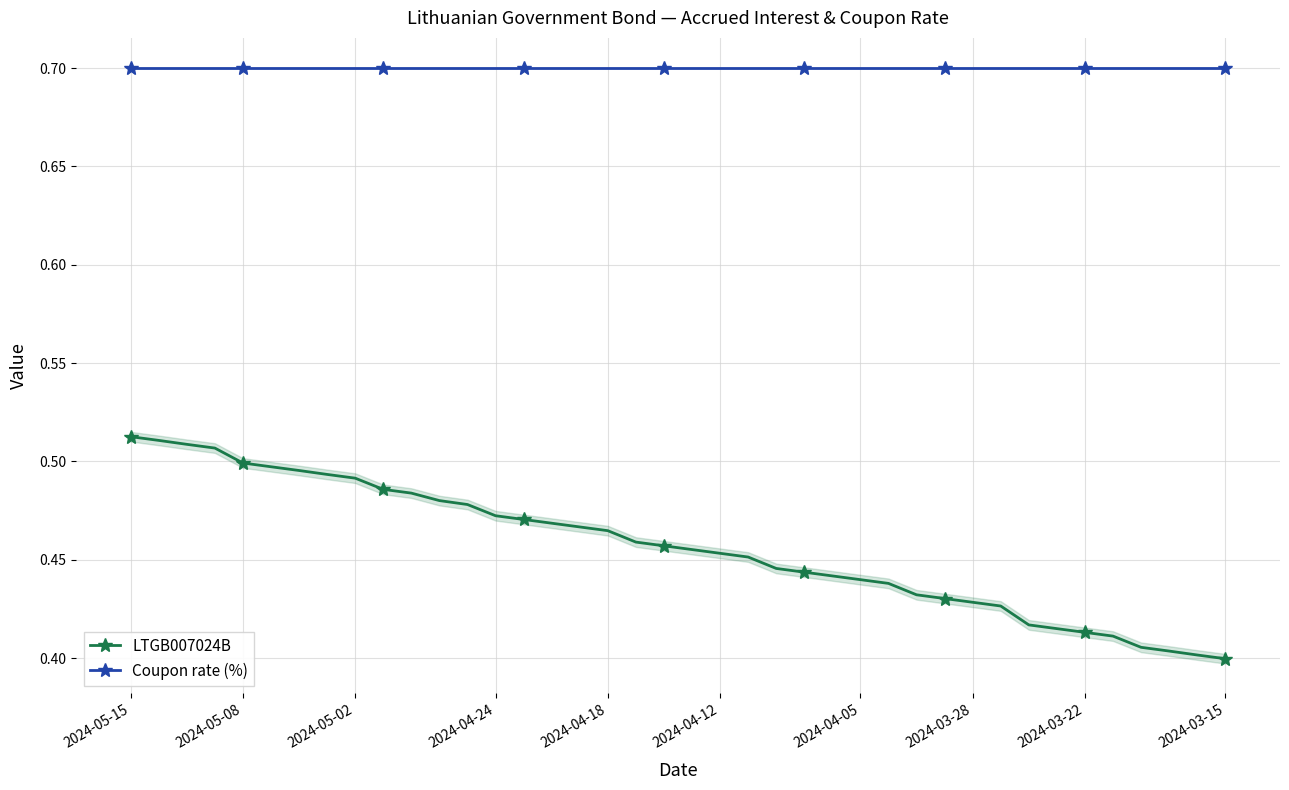

What is the difference between the highest and lowest values at 19?

0.2